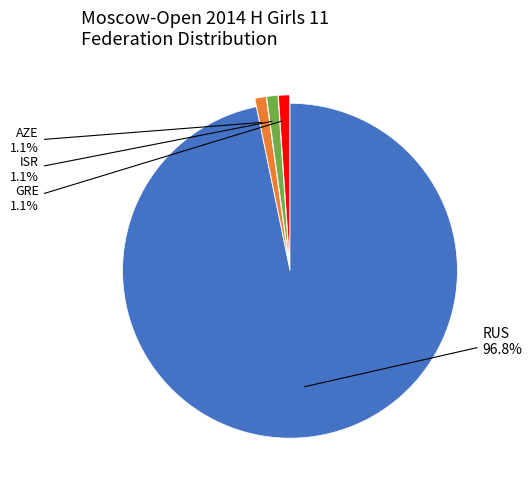

Does any single category account for the majority?

Yes